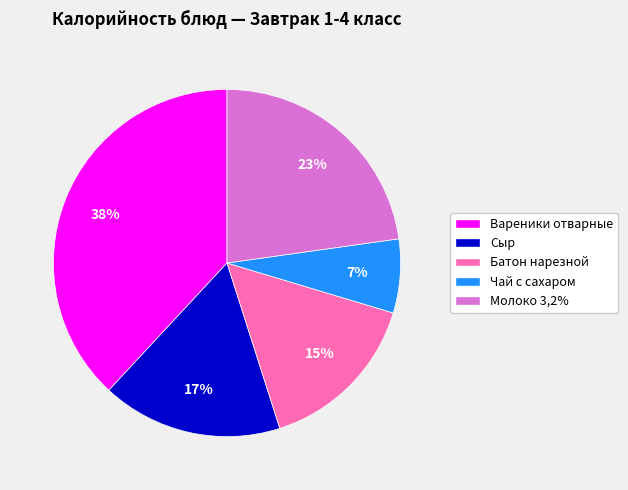

Is the sum of Батон нарезной and Молоко 3,2% greater than half?

No